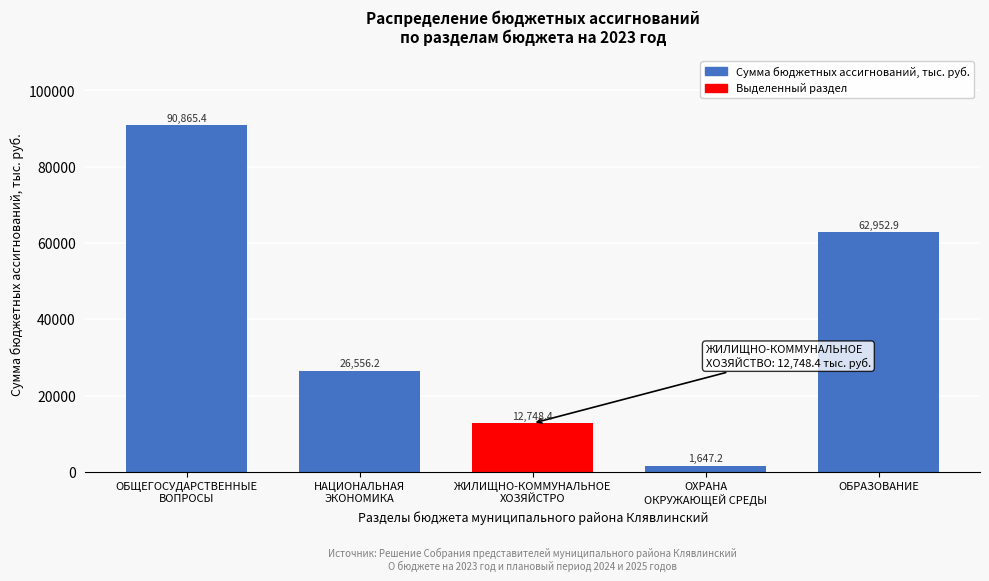

Reading left to right, transcribe all the data shown in this chart.

90865.4	26556.2	12748.4	1647.2	62952.9